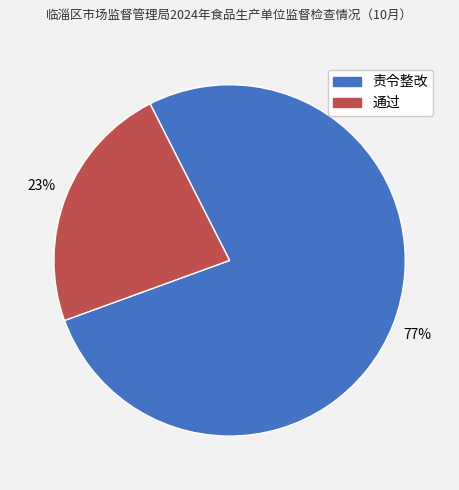

True or false: 责令整改 accounts for 83% of the total.

False